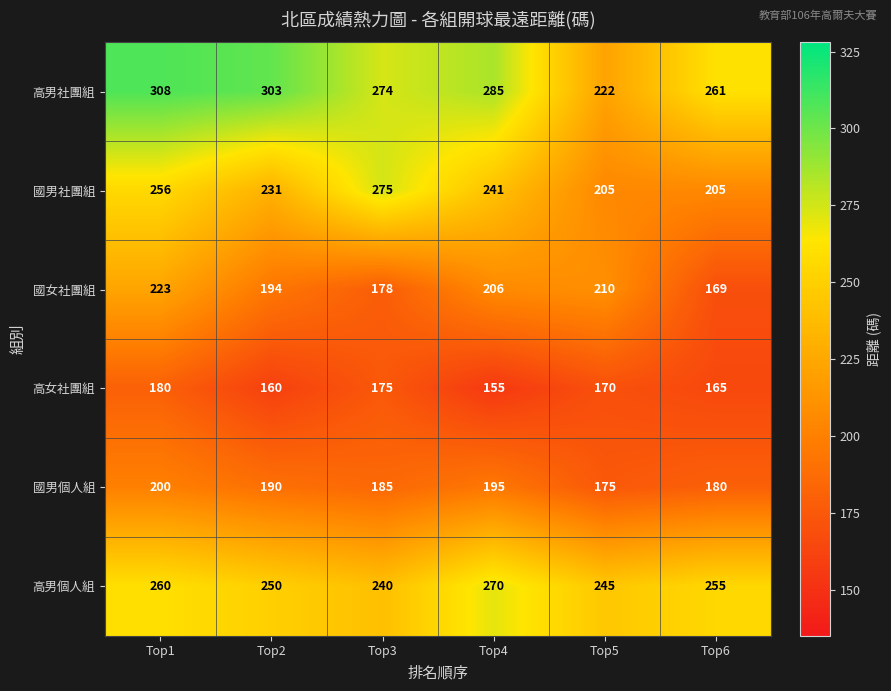

What is the total value across all series at Top3?

1327